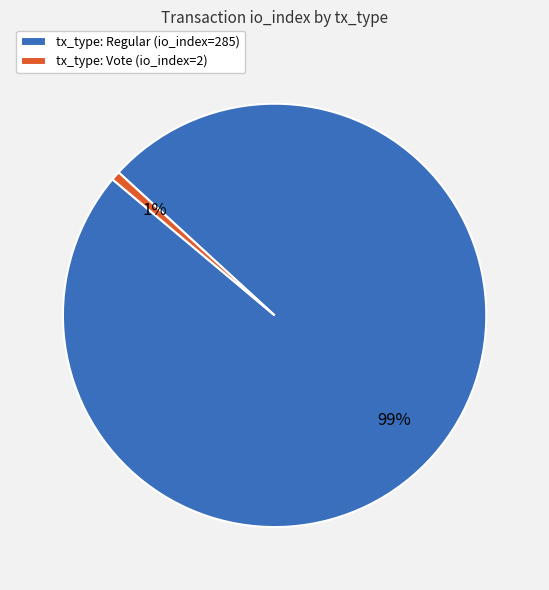

To the nearest percent, what portion does tx_type: Regular (io_index=285) represent?

99%